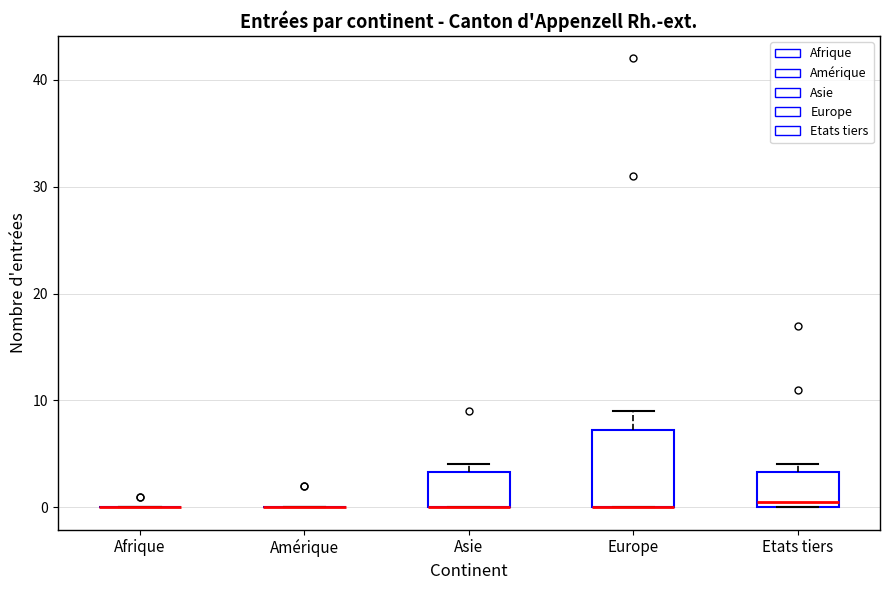

Comparing the boxes themselves (not the whiskers), which one is the tallest?

Europe